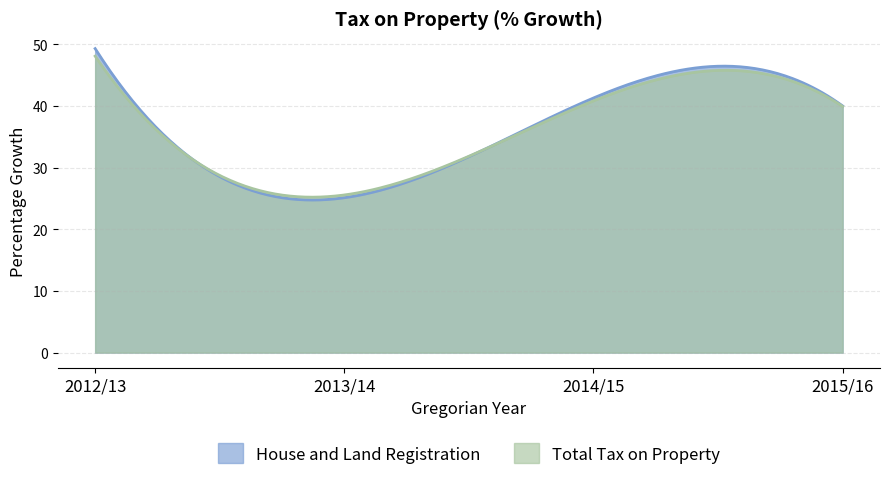

Where does the House and Land Registration series first go above 41?

2012/13